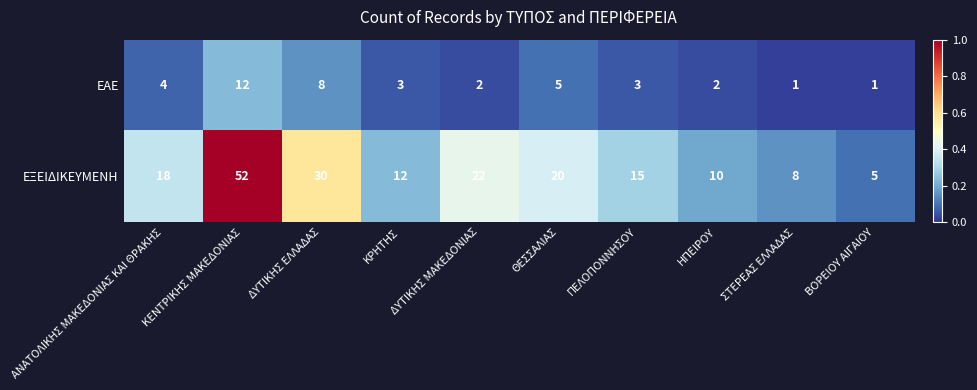

Which series has the largest range (max minus min)?

ΕΞΕΙΔΙΚΕΥΜΕΝΗ